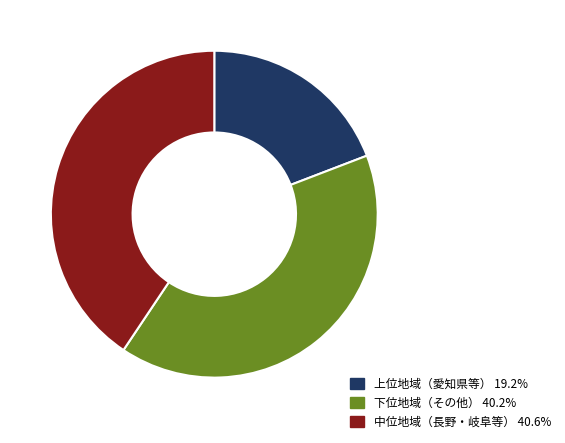

Is the sum of 下位地域（その他） 40.2% and 中位地域（長野・岐阜等） 40.6% greater than half?

Yes